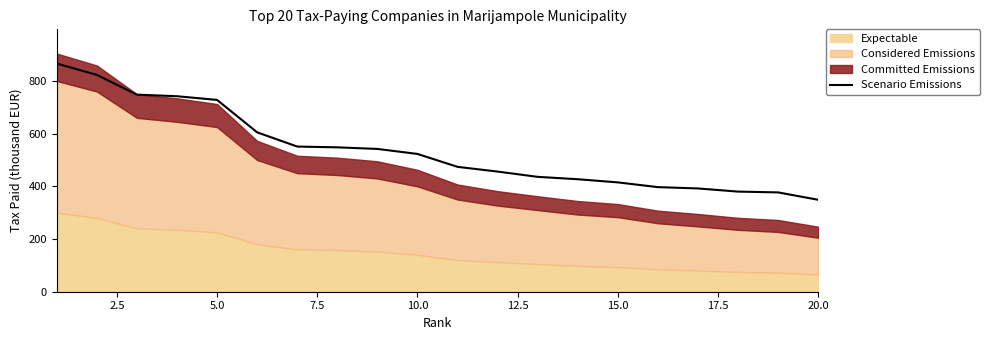

What is the sum of all values?

10779